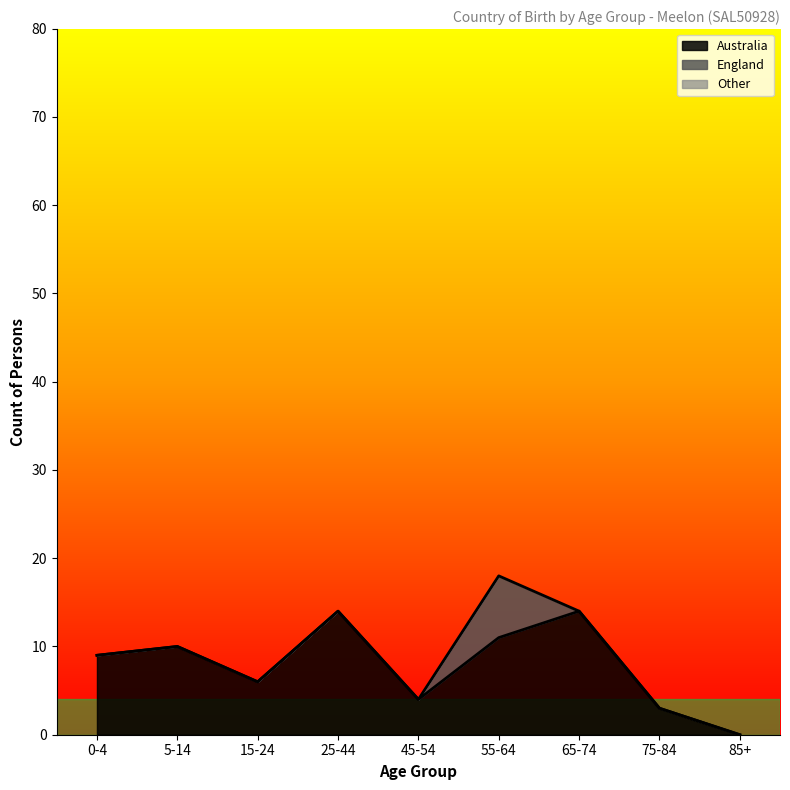

Does the chart have visible grid lines?

No